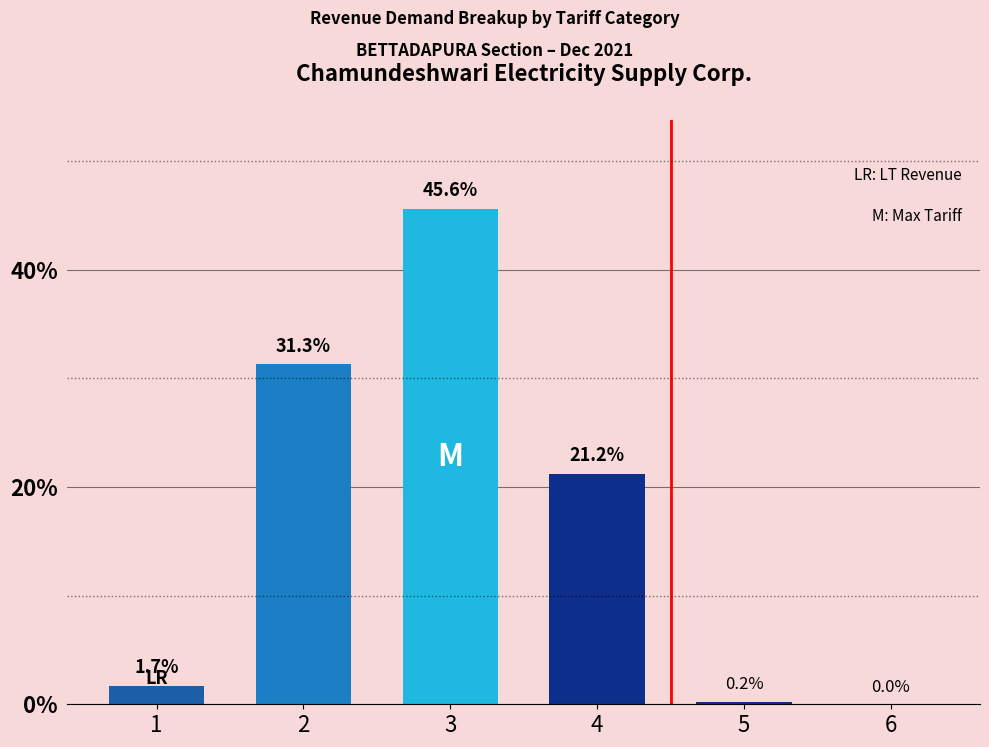

Between 5 and 6, which is larger?

5